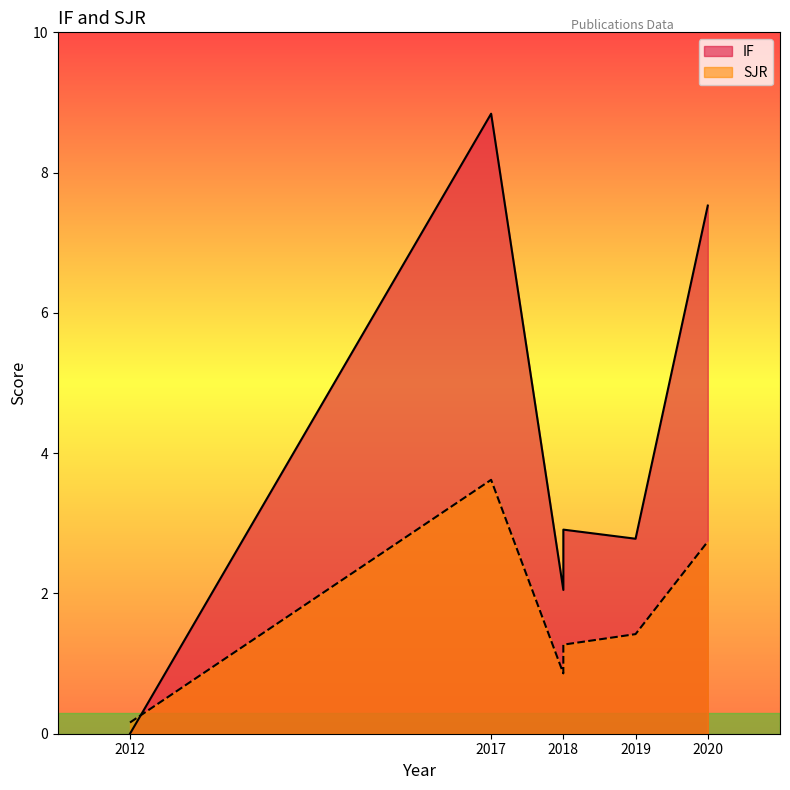

How many interior local peaks does the SJR series have?

1